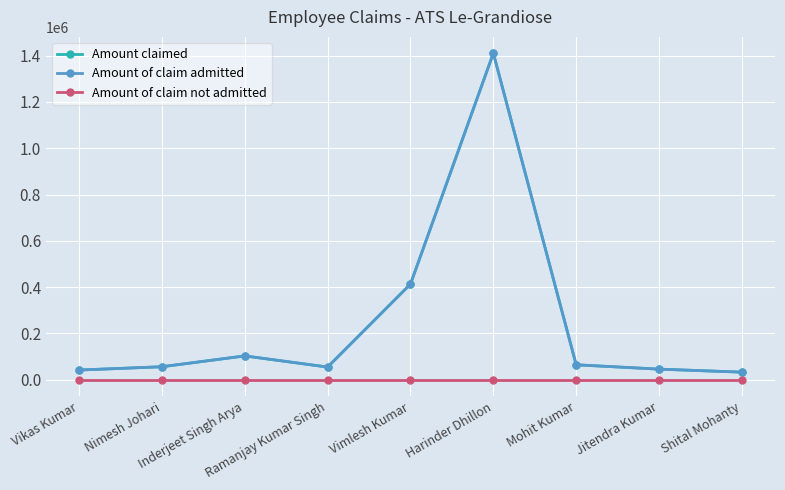

At which label does Amount of claim admitted first exceed 56402?

Inderjeet Singh Arya